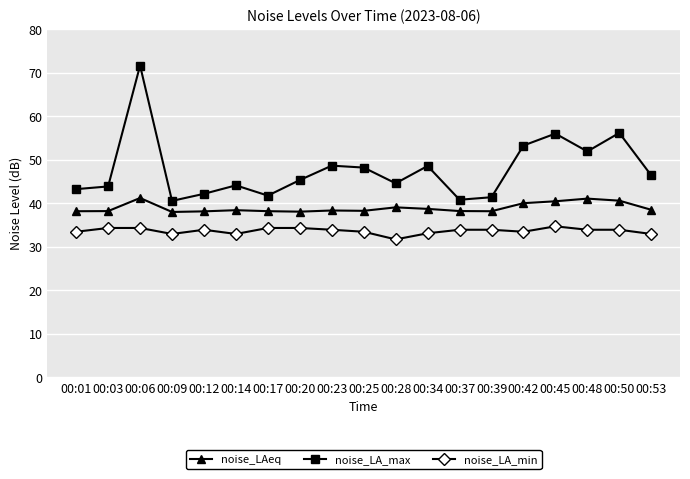

Where is the first local maximum for noise_LAeq?

00:06